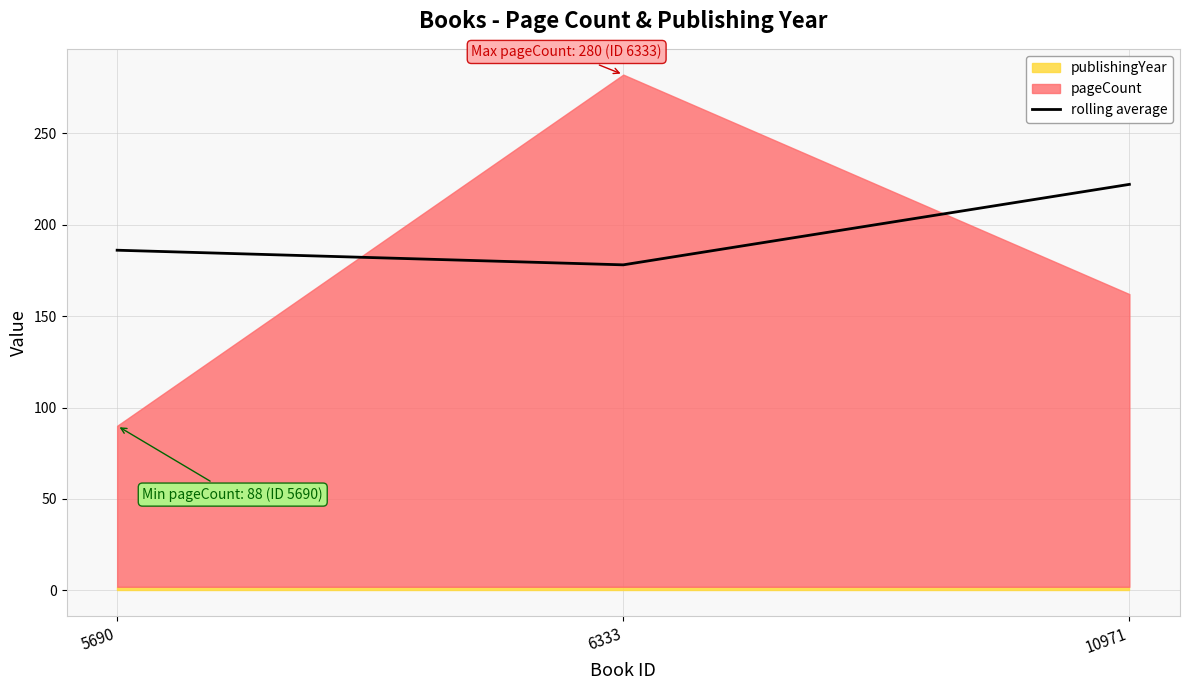

What is the ratio of the value at 10971 to the value at 5690?

1.2